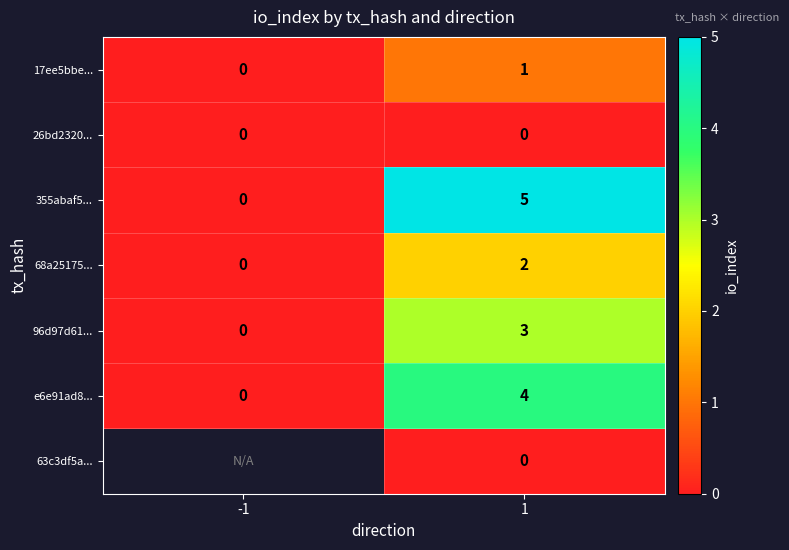

What is the spread (max minus min) of values at 1?

5